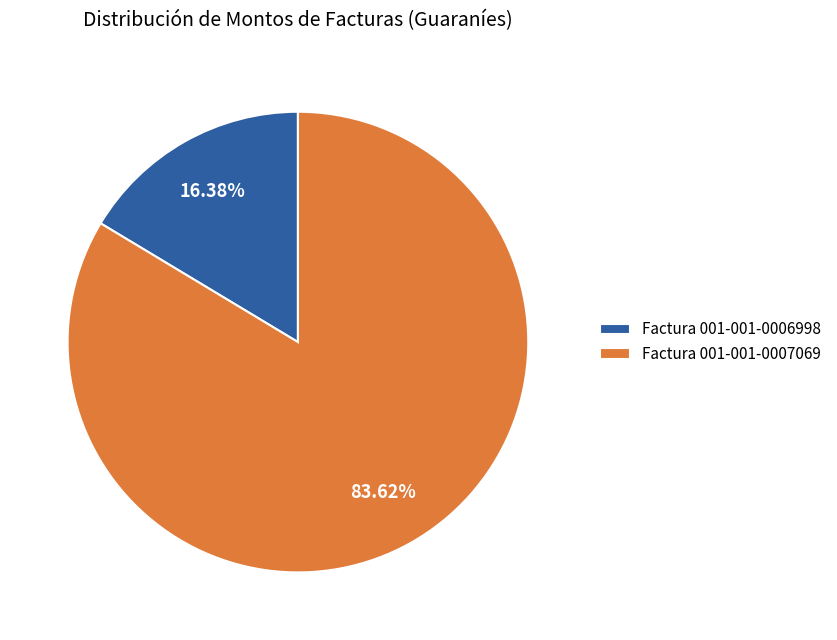

What is the largest slice in the pie chart?

Factura 001-001-0007069